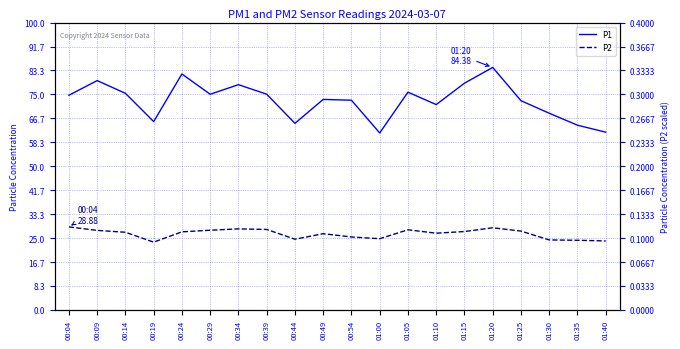

Rank the categories by P2 value from lowest to highest.

00:19, 01:40, 01:35, 01:30, 00:44, 01:00, 00:54, 00:49, 01:10, 00:14, 00:24, 01:15, 01:25, 00:09, 00:29, 01:05, 00:39, 00:34, 01:20, 00:04